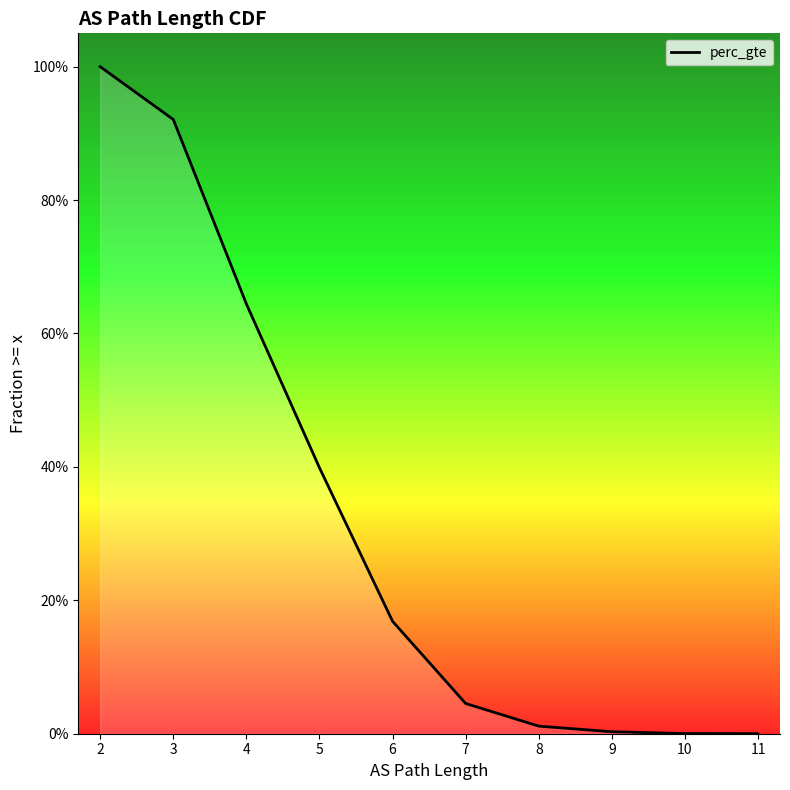

What is the difference between the second highest and second lowest values?

0.9